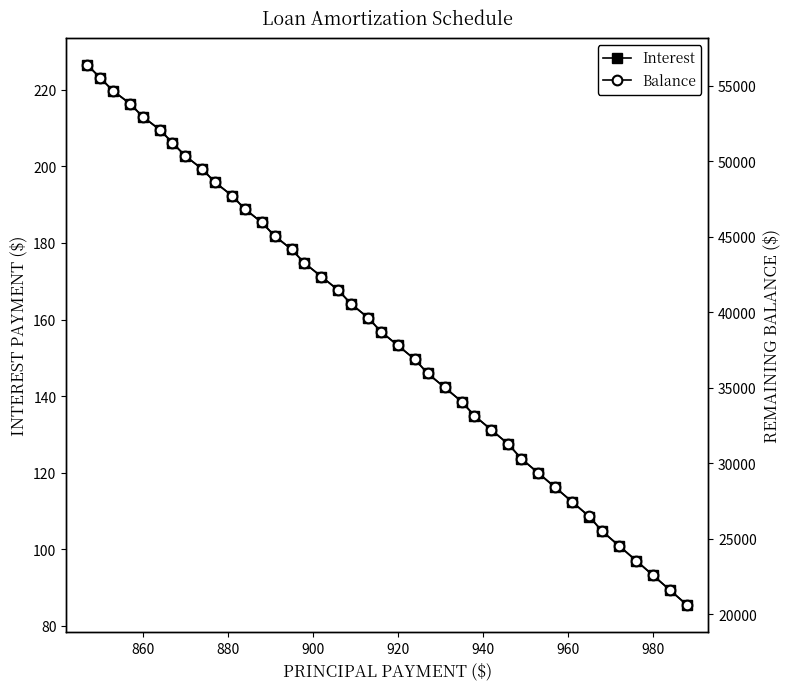

What is the maximum value for Interest?

226.5